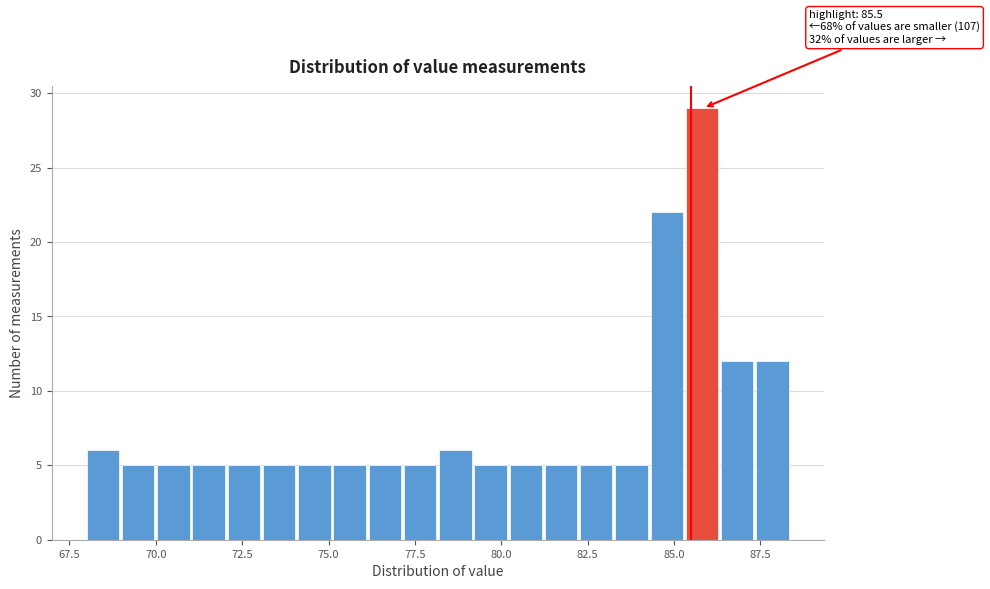

Around what value on the x-axis is the tallest bar? Give the approximate position of its centre, as read against the axis.

86.0